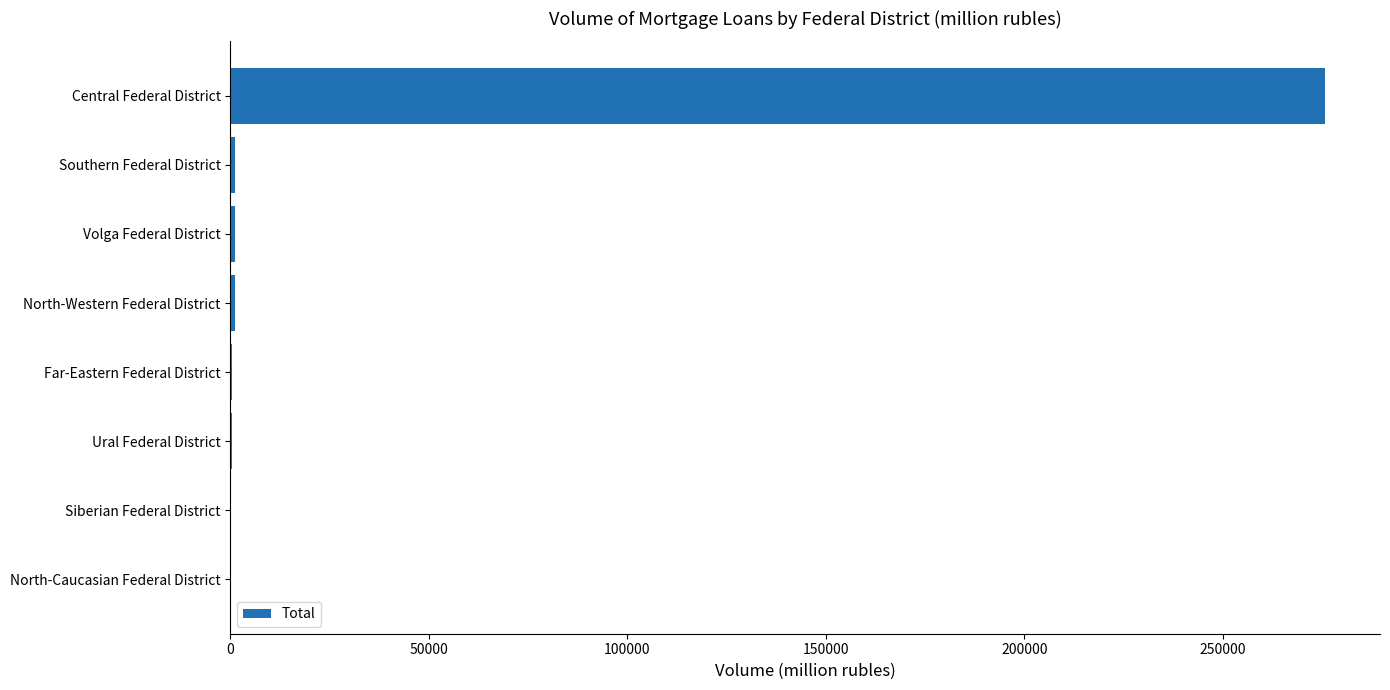

What is the sum of all values?

280138